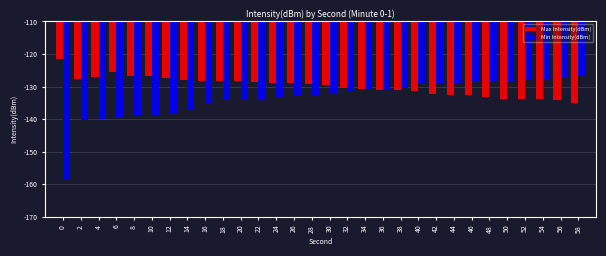

List the series in order of their overall mean, lowest first.

Min Intensity(dBm), Max Intensity(dBm)